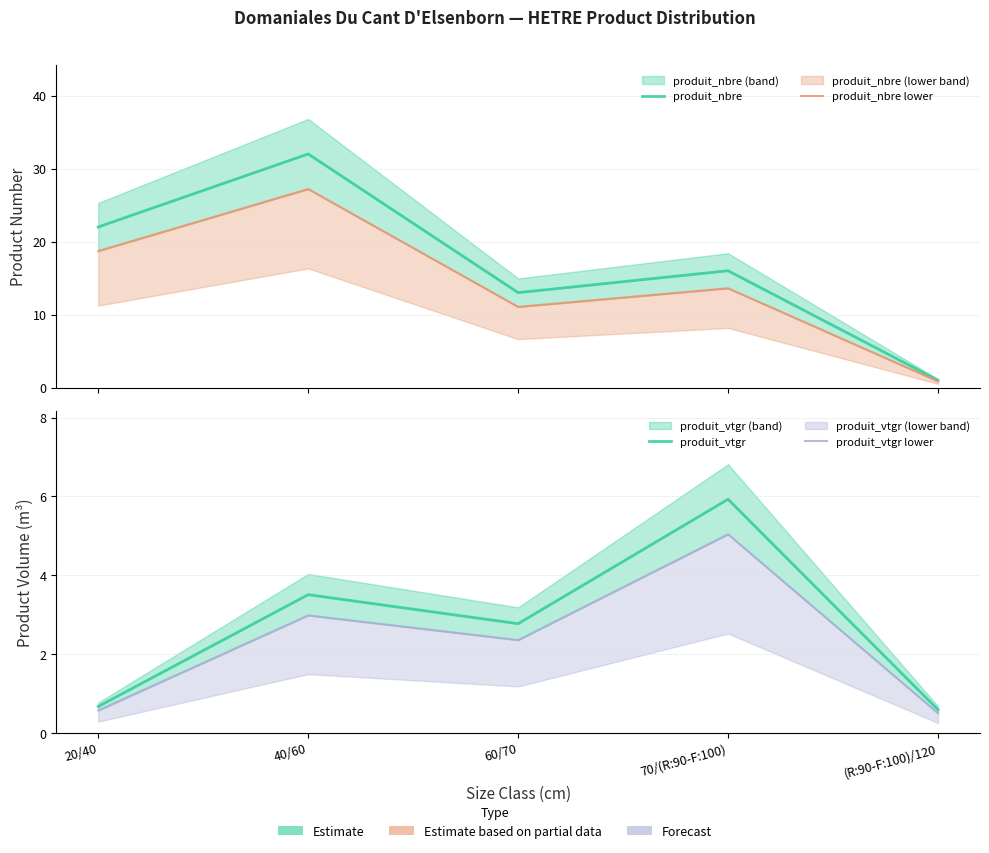

What is the label of the 1st point from the right?

(R:90-F:100)/120